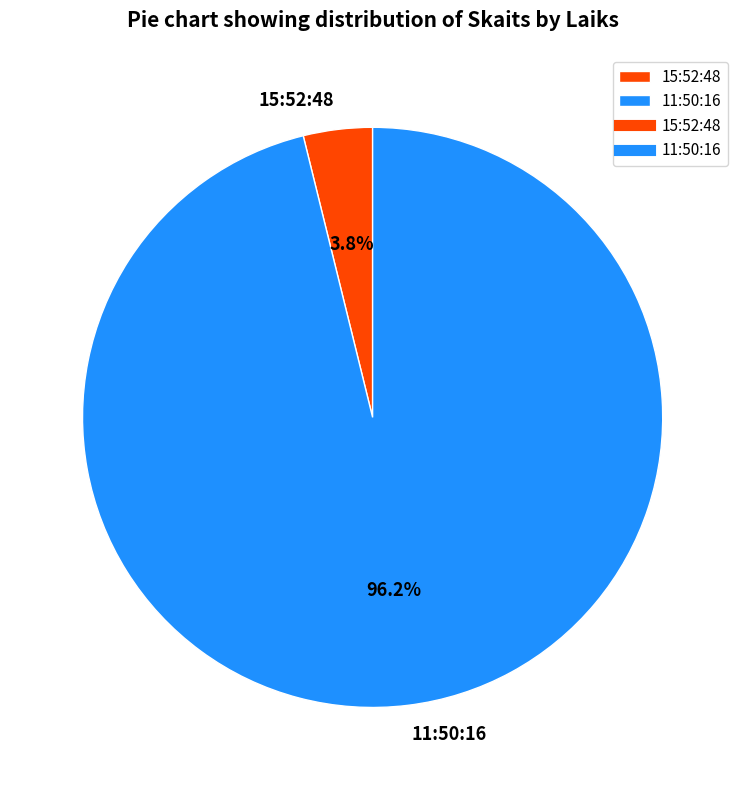

To the nearest percent, what is the average slice percentage?

50%